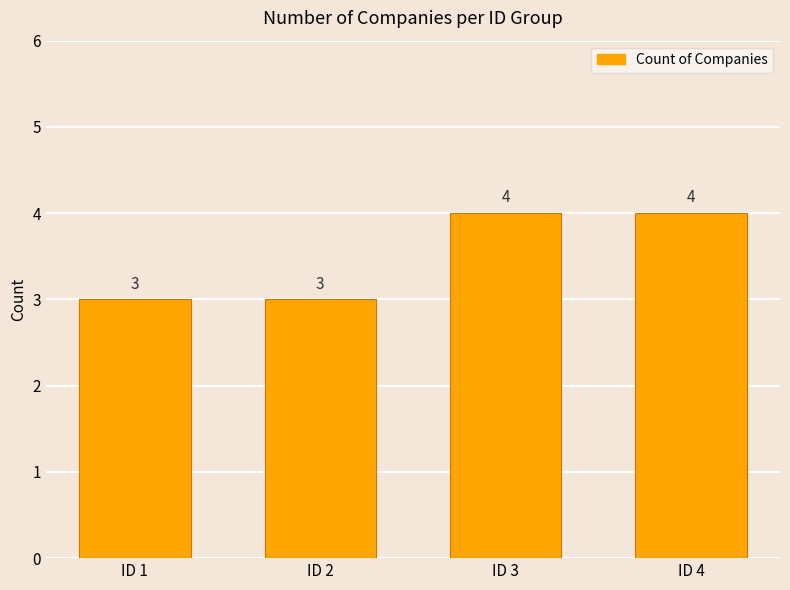

True or false: the data shows 6 at ID 3.

False